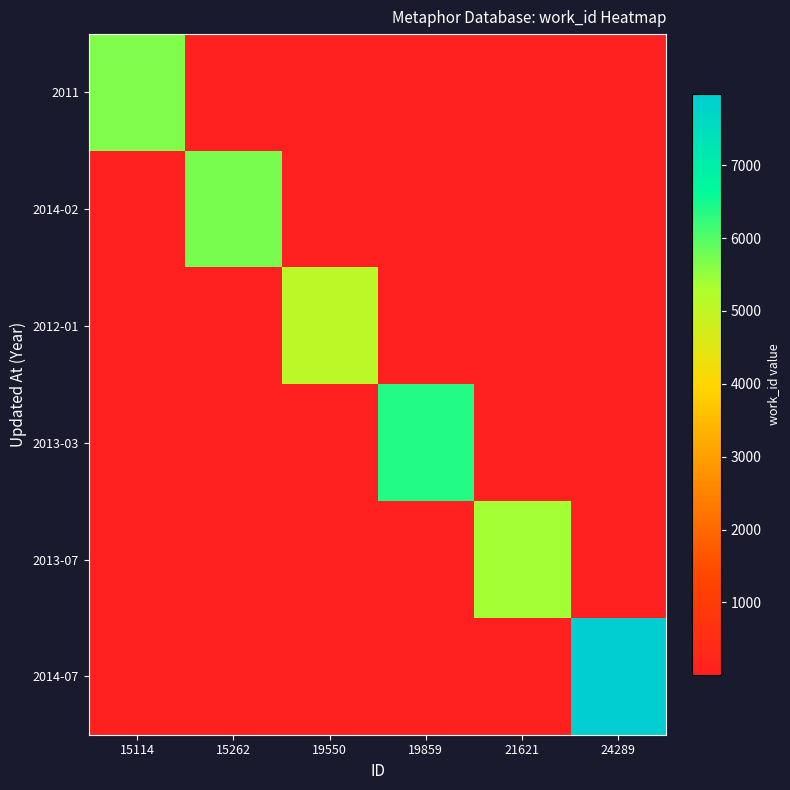

At how many categories does at least one series exceed 4802?

6